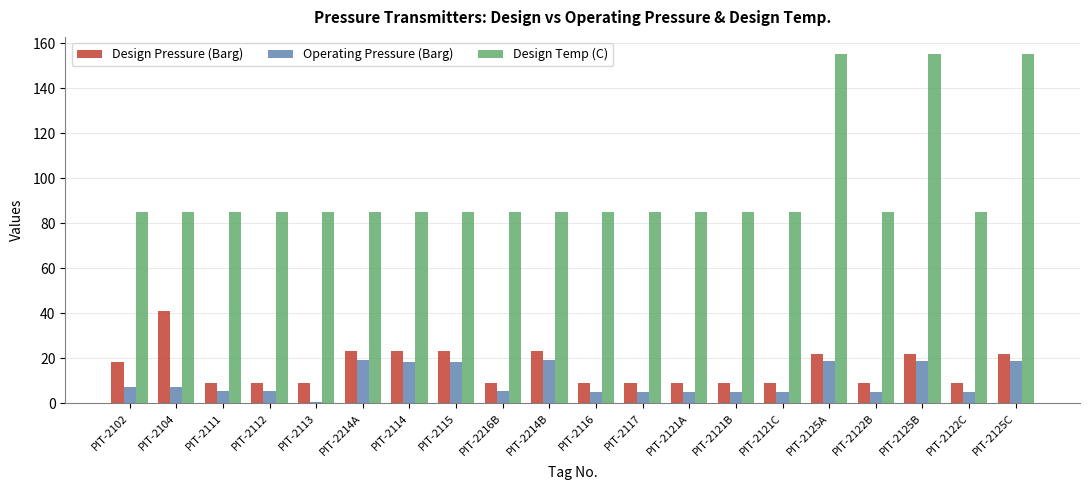

Is it true that Operating Pressure (Barg) equals 0.5 at PIT-2113?

True